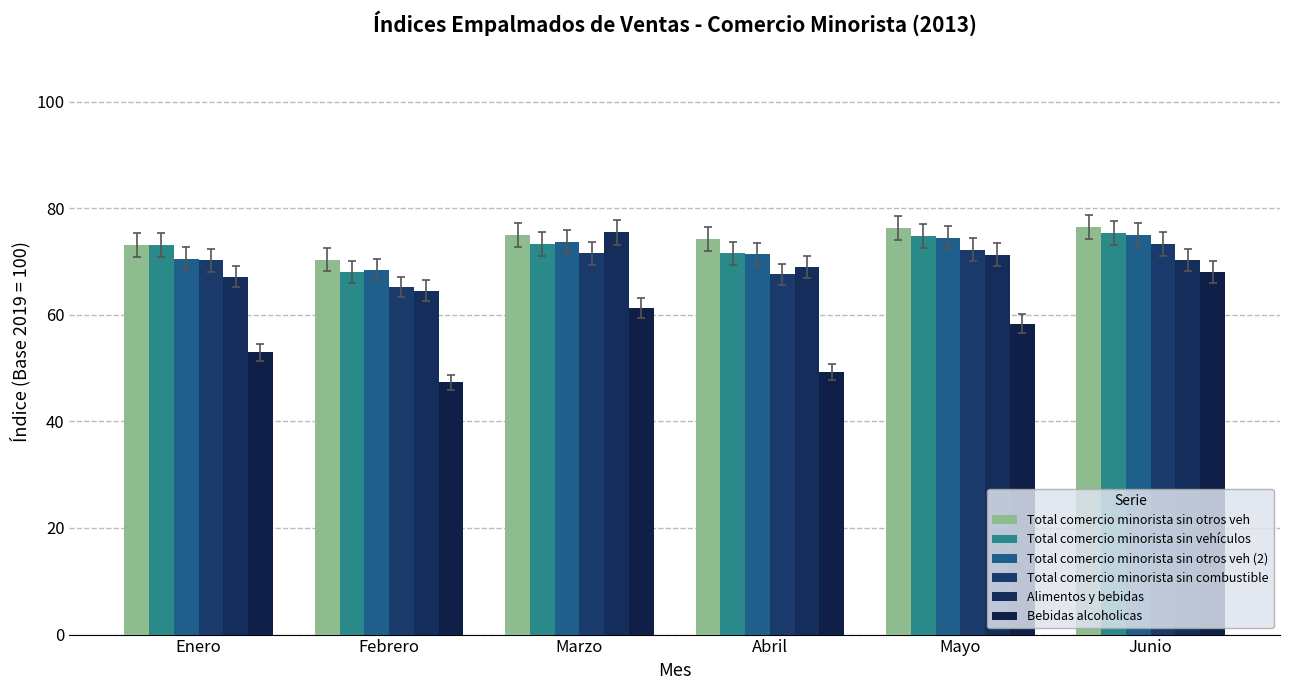

Where does the Total comercio minorista sin vehículos series first go above 73?

Enero